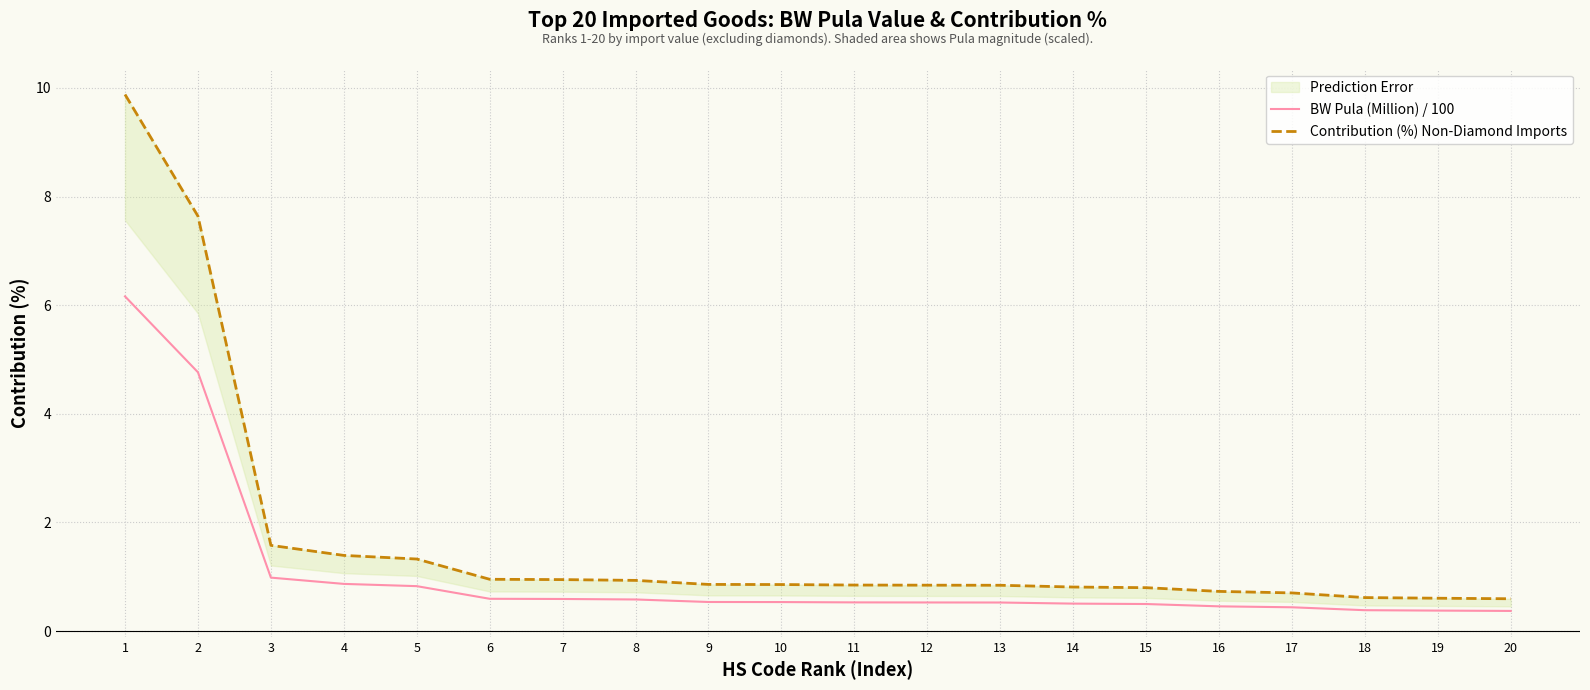

Rank the series by their maximum value, from highest to lowest.

Contribution (%) Non-Diamond Imports, BW Pula (Million) / 100